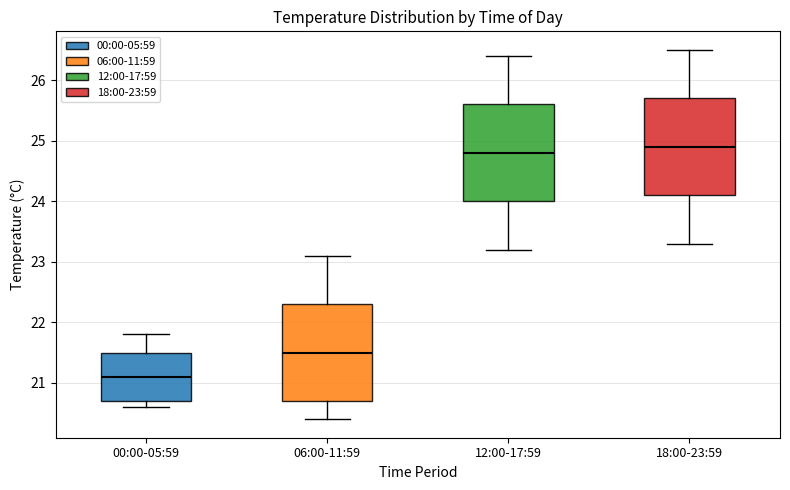

Reading left to right, transcribe this box plot: for each box, give where its median line is, the range the box spans, and where its two whiskers end, as read against the y-axis. The values are not printed on the chart, so give them approximately, as read against the axis.

00:00-05:59: median 21.1, box 20.7 to 21.5, whiskers 20.6 to 21.8
06:00-11:59: median 21.5, box 20.7 to 22.3, whiskers 20.4 to 23.1
12:00-17:59: median 24.8, box 24.0 to 25.6, whiskers 23.2 to 26.4
18:00-23:59: median 24.9, box 24.1 to 25.7, whiskers 23.3 to 26.5